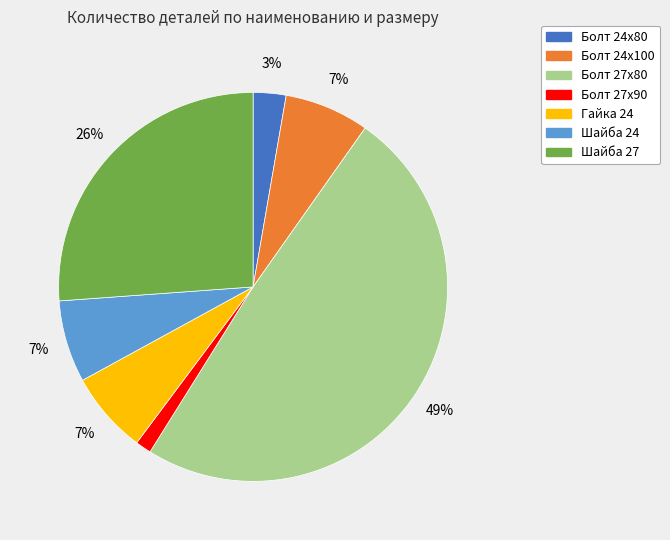

How many slices are in this pie chart?

7